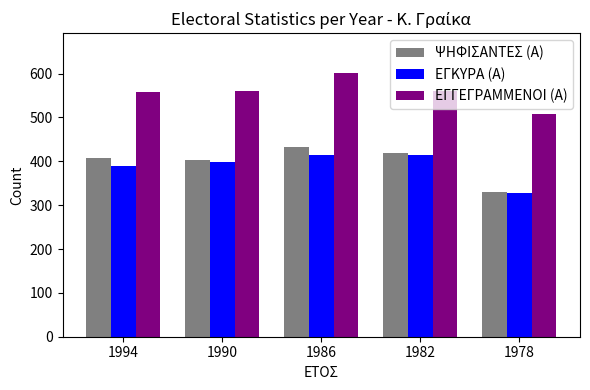

What is the smallest value displayed?

328